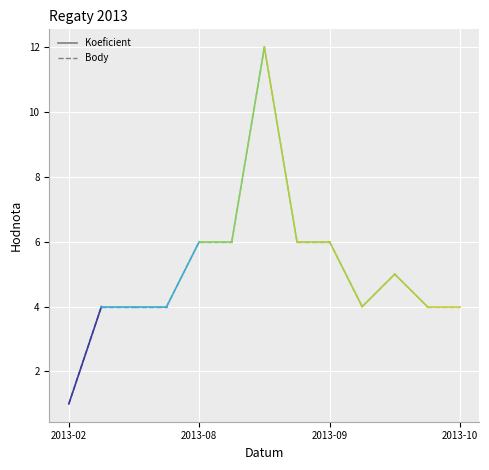

How many categories are shown in the chart?

13